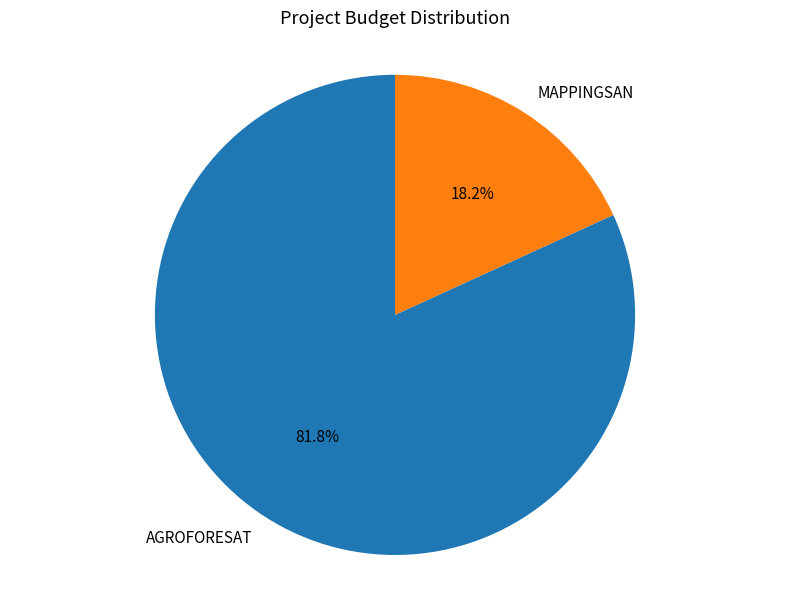

Rank the categories by value from highest to lowest.

AGROFORESAT, MAPPINGSAN